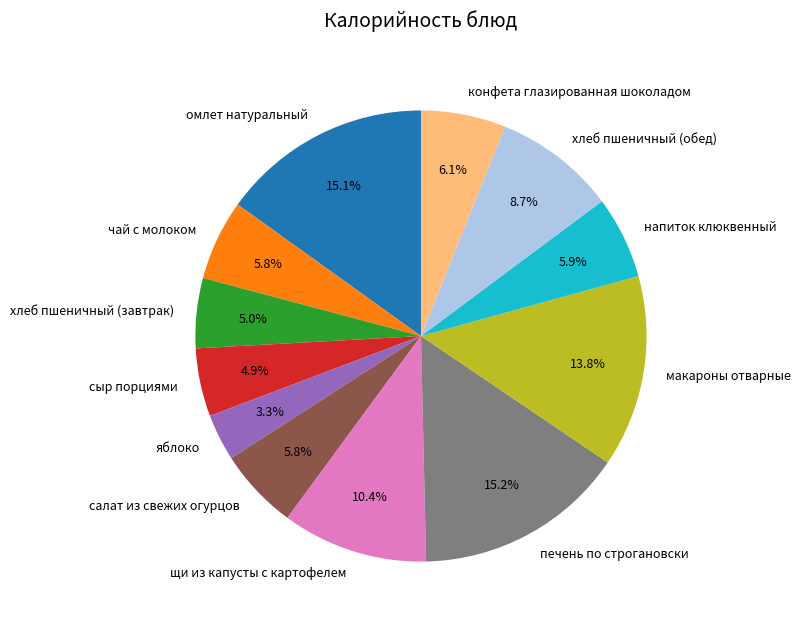

Which slice is the smallest?

яблоко